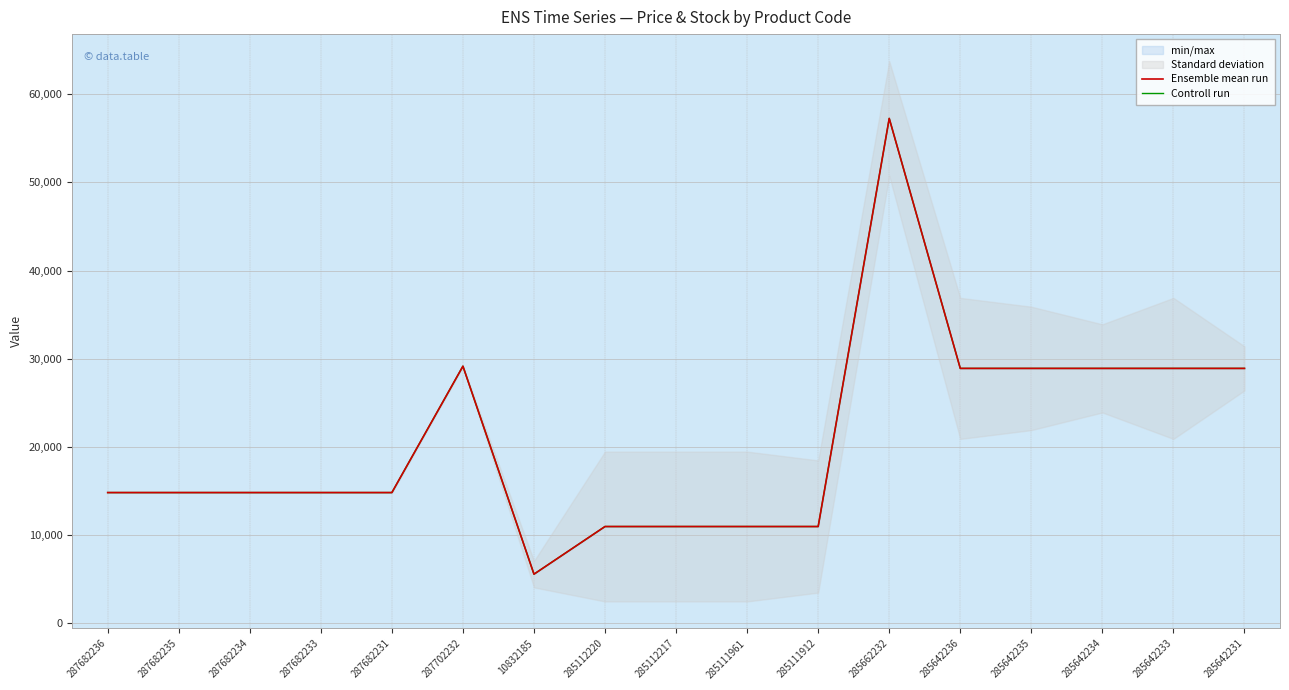

True or false: Ensemble mean run and Controll run intersect in this chart.

False